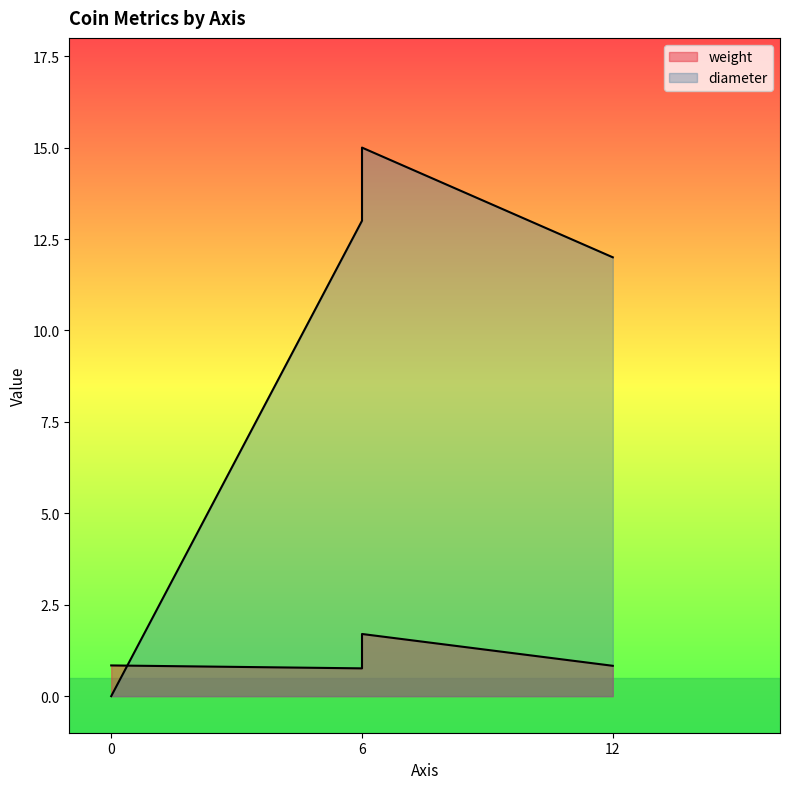

True or false: weight and diameter cross at least once.

True